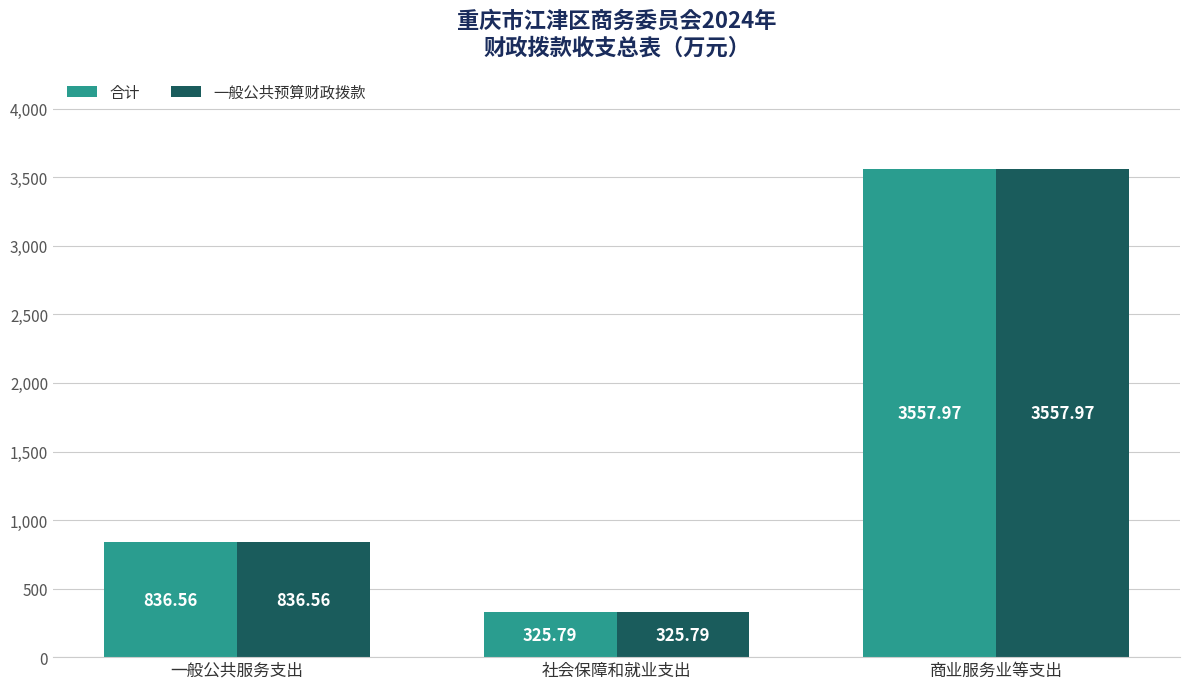

Does the chart contain any negative values?

No